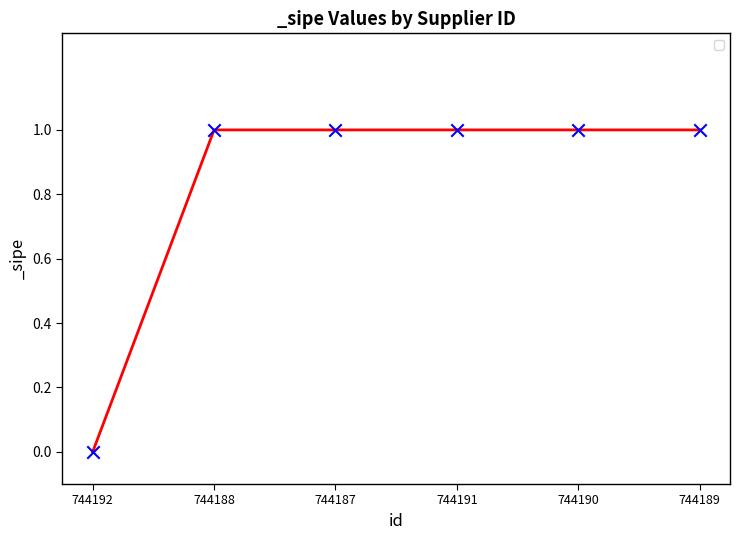

What is the change in value from 744192 to 744189?

+1